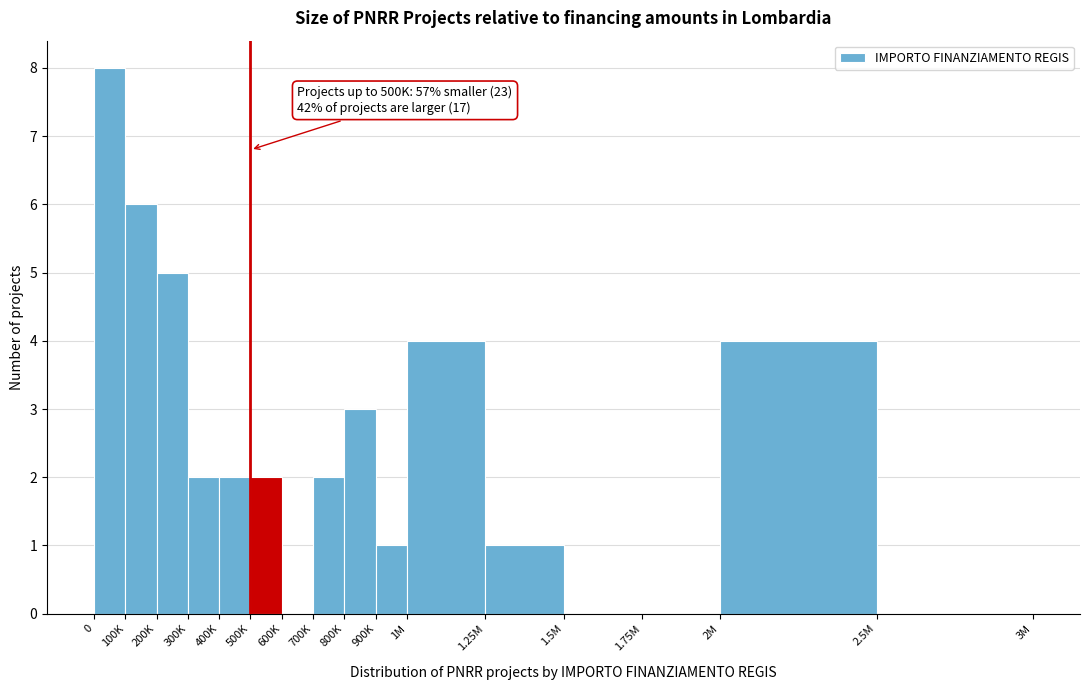

Reading right to left, list all the values displayed in this chart.

2.5M=0	2M=4	1.75M=0	1.5M=0	1.25M=1	1M=4	900K=1	800K=3	700K=2	600K=0	500K=2	400K=2	300K=2	200K=5	100K=6	0=8